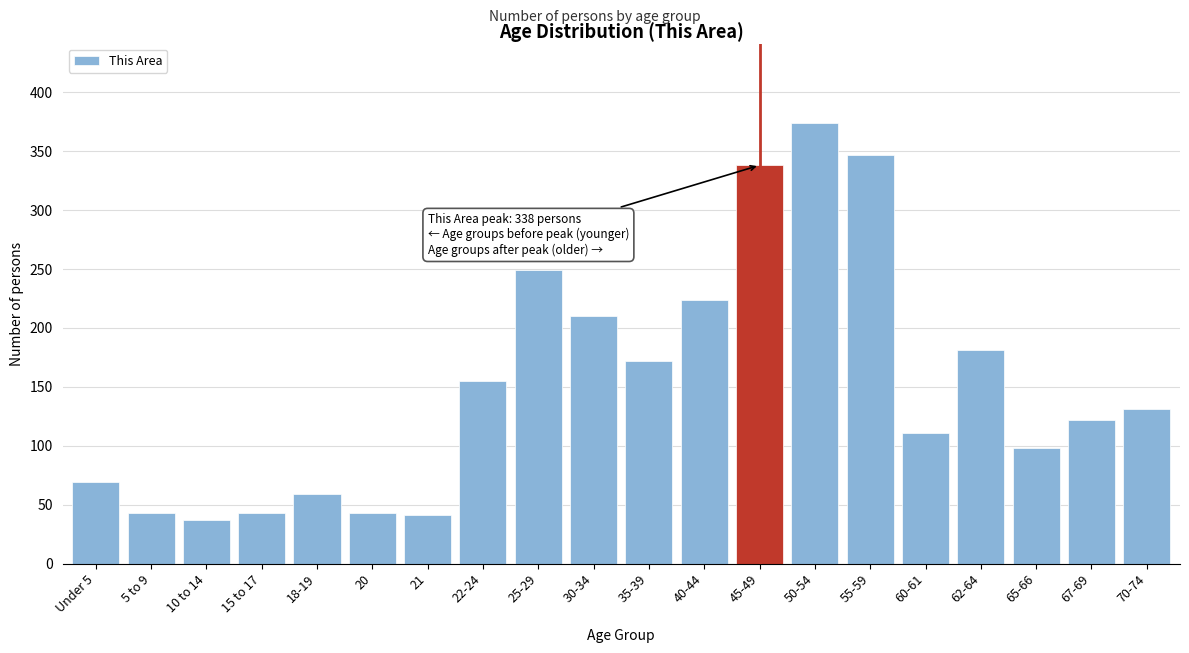

Reading left to right, what are all the values shown in this chart?

69	43	37	43	59	43	41	155	249	210	172	224	338	374	347	111	181	98	122	131